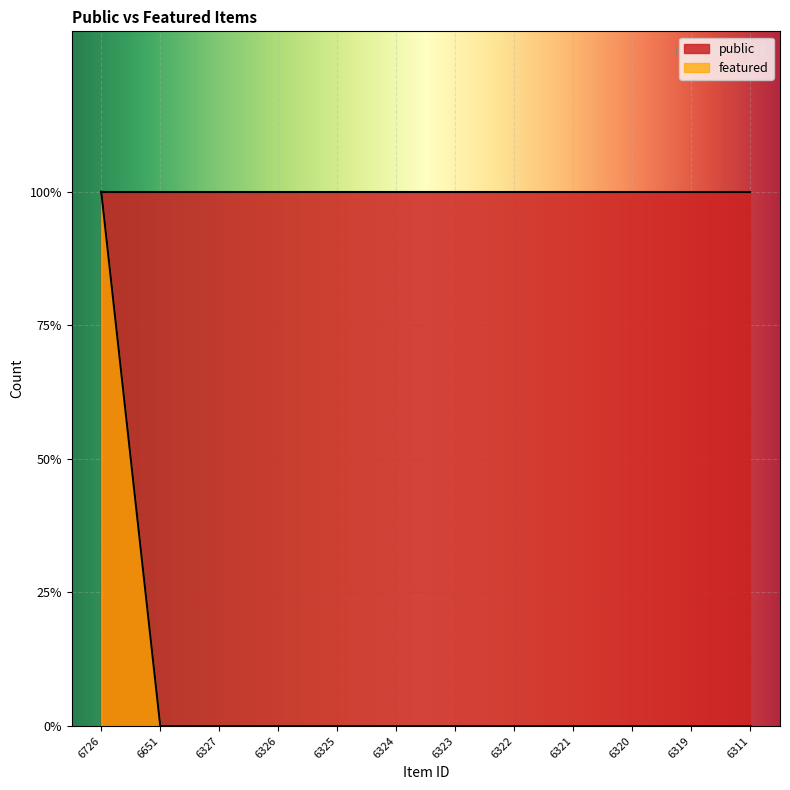

List the labels in order of value, smallest first.

6651, 6327, 6326, 6325, 6324, 6323, 6322, 6321, 6320, 6319, 6311, 6726